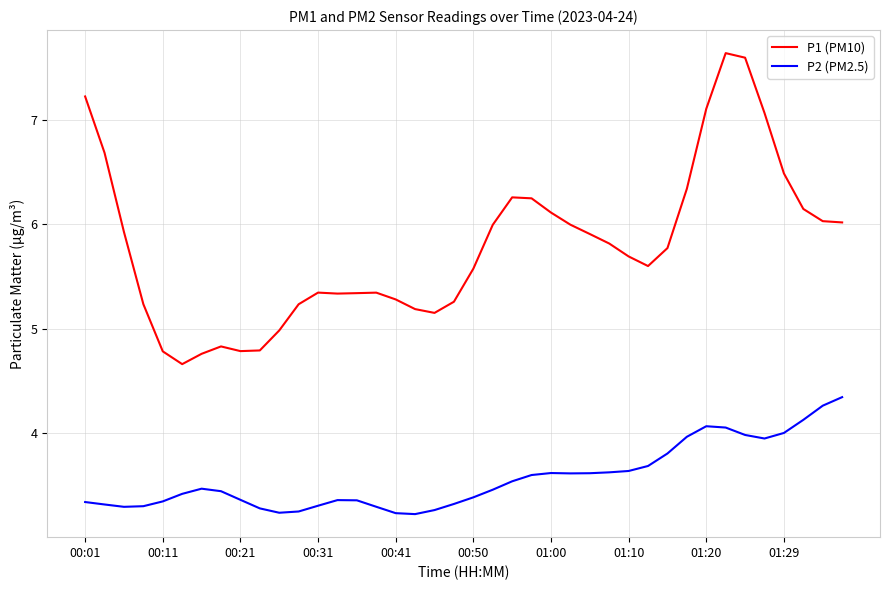

Which series has the largest total across all categories?

P1 (PM10)